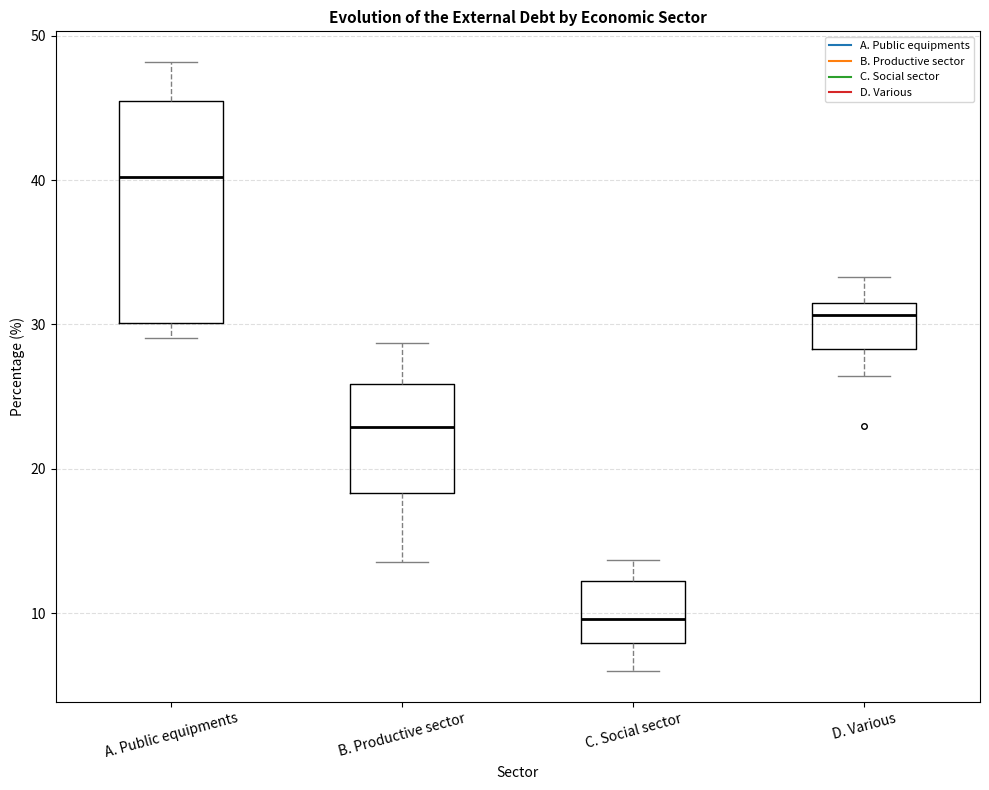

Which box's median line is the lowest?

C. Social sector